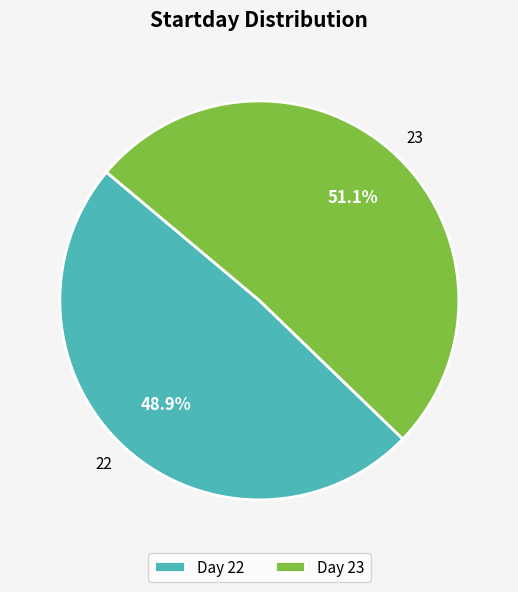

Combined, do 23 and 22 account for over 50%?

Yes